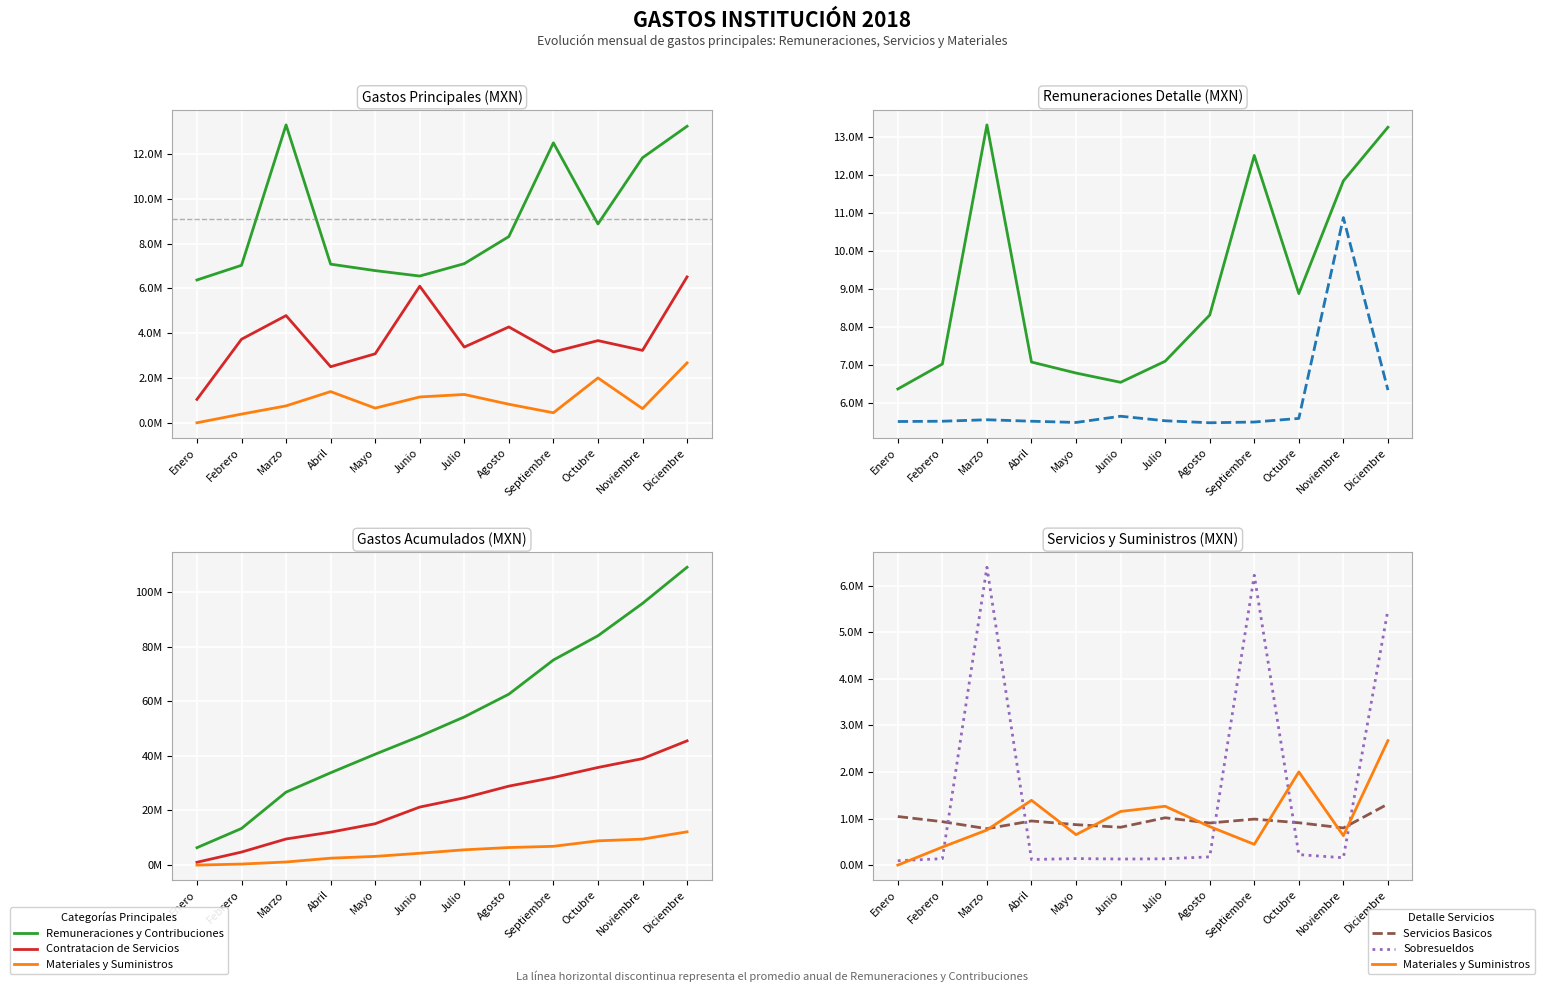

After their last crossing, which series has the higher values: Contratacion de Servicios or Remuneraciones?

Contratacion de Servicios